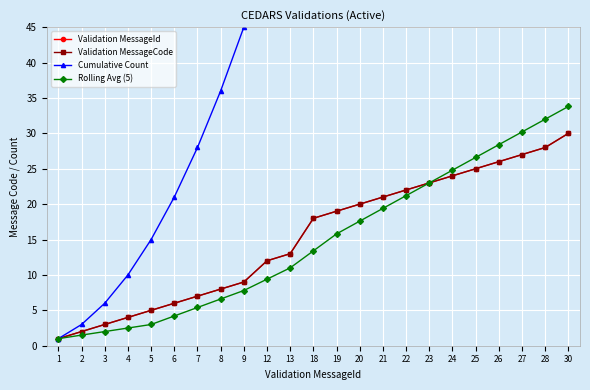

What is the approximate value of Validation MessageId at 23?

23.0